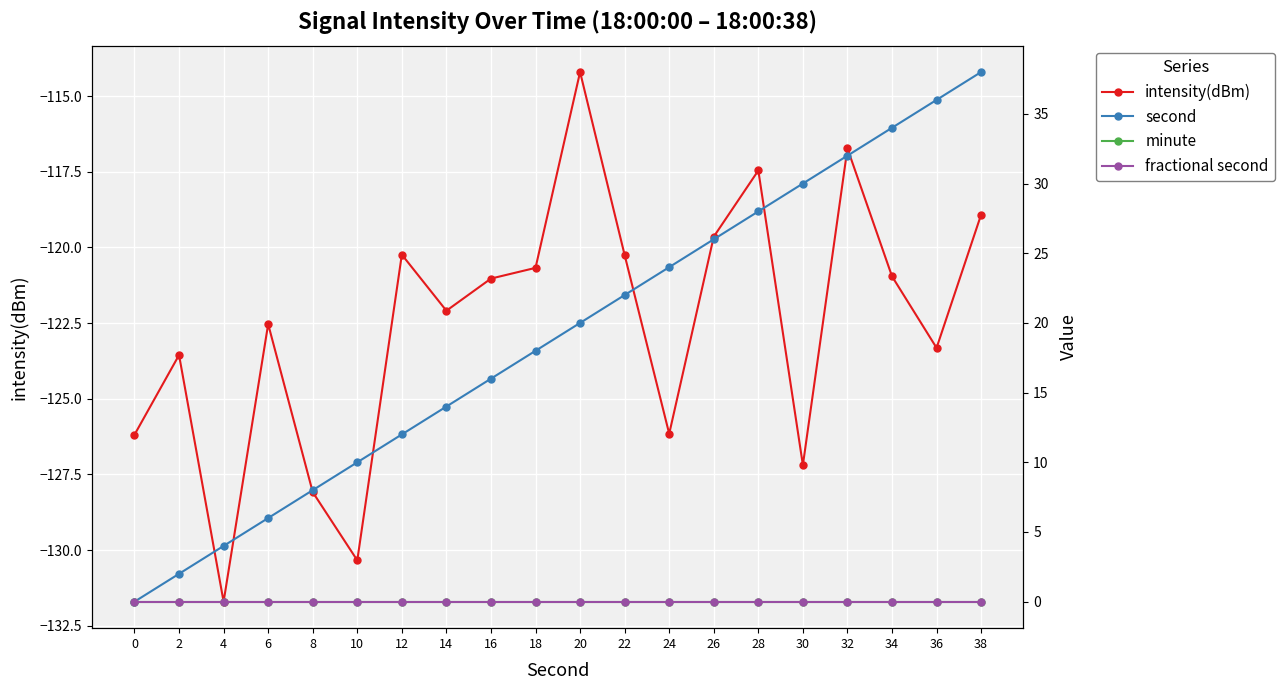

True or false: fractional second has more than 0 points higher than both neighbors.

False